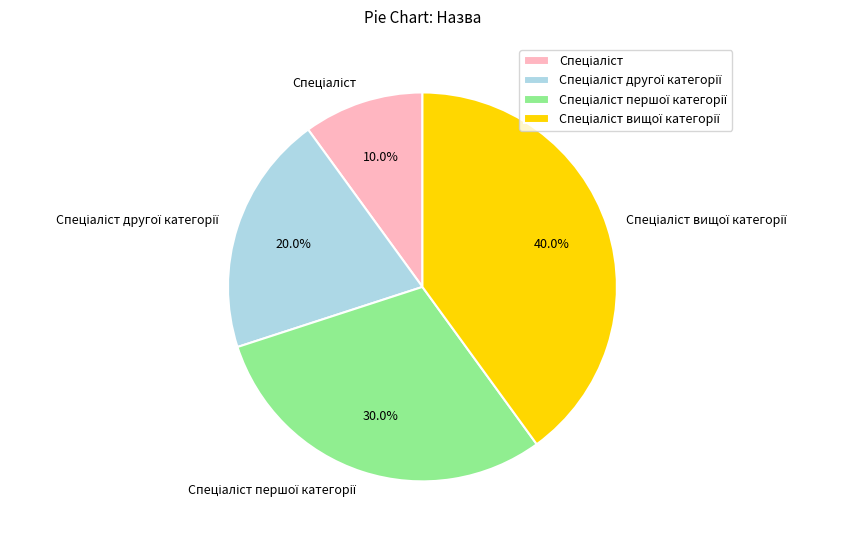

Is there any slice that represents more than half of the pie?

No